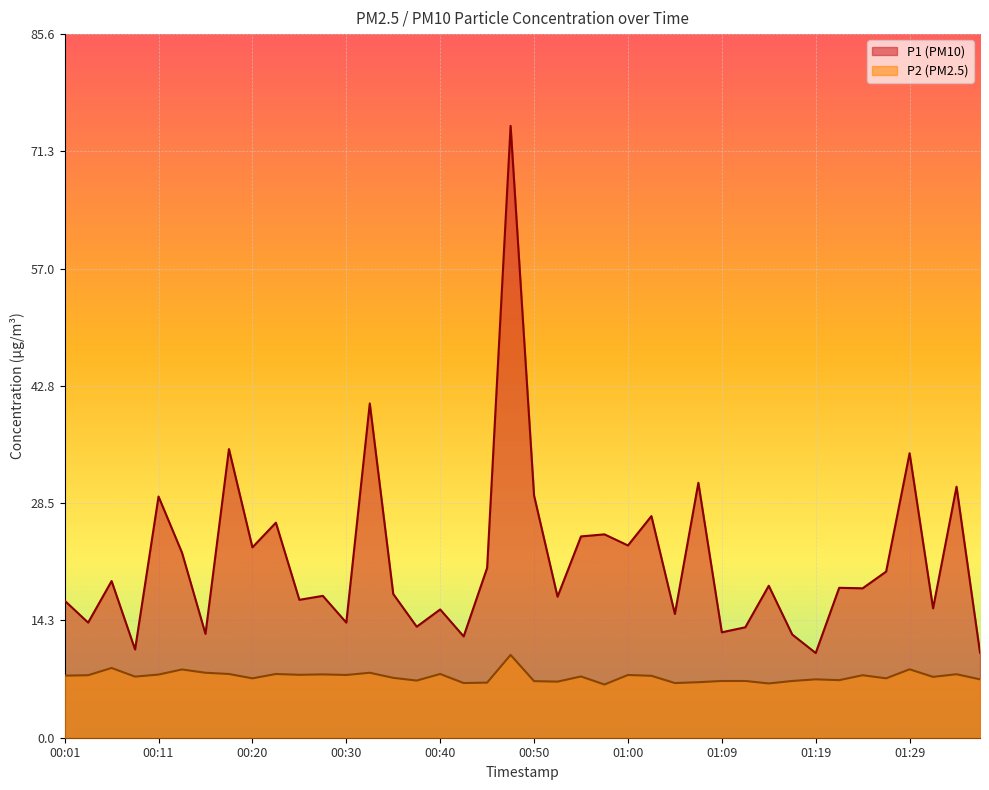

How many distinct data groups are displayed?

2